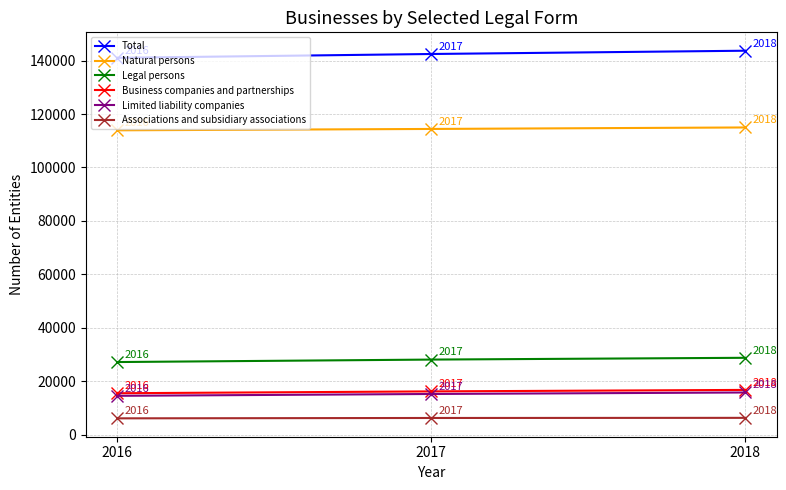

What is the spread (max minus min) of values at 2016?

135005